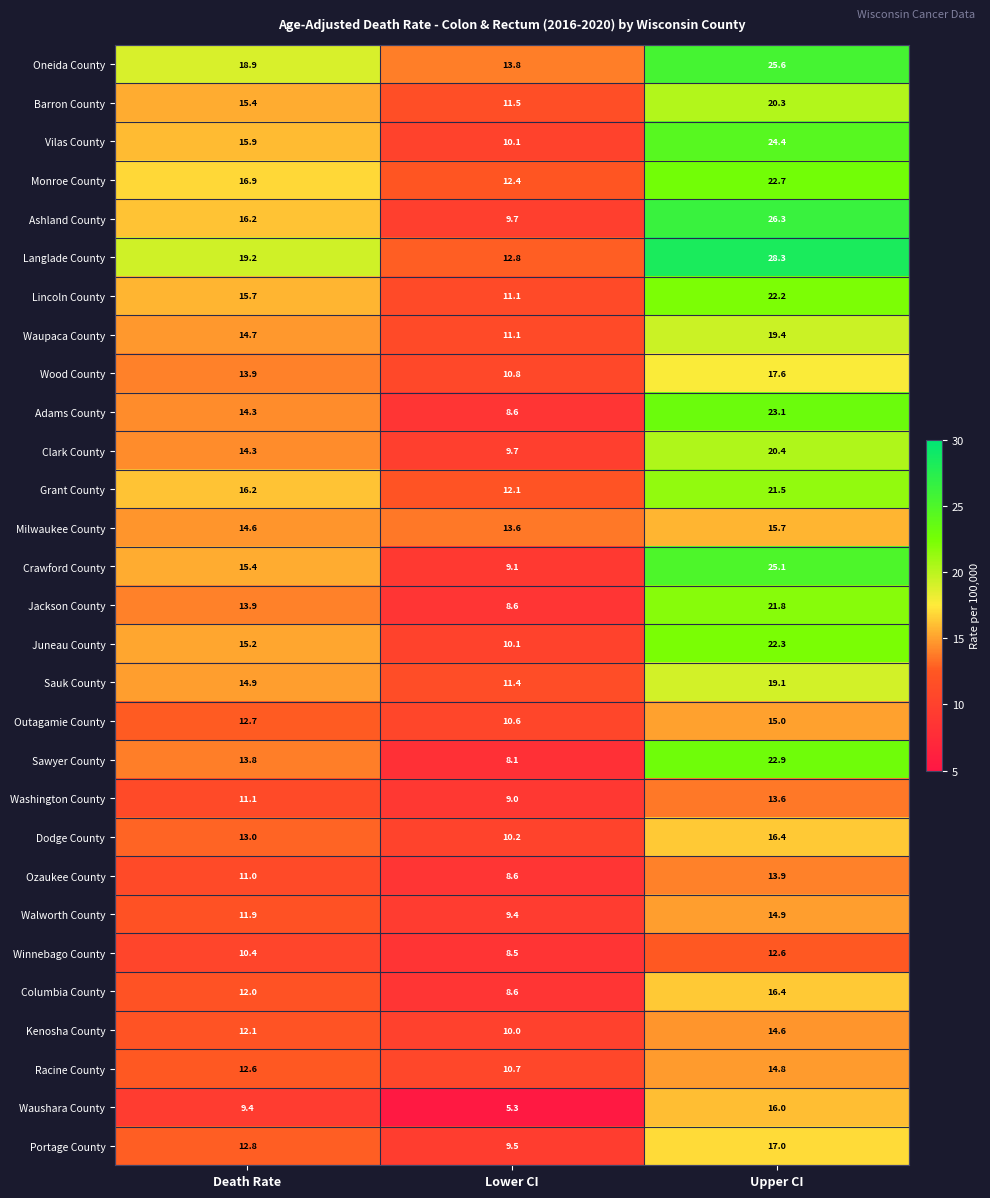

Count the number of categories in the chart.

3